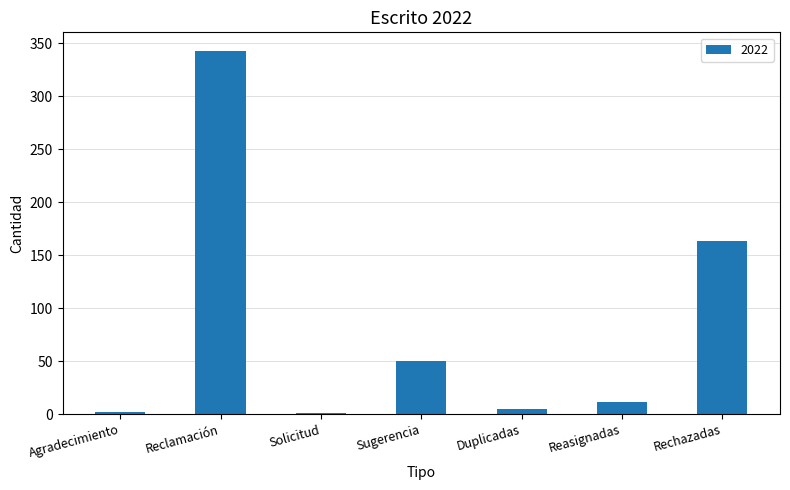

True or false: the data shows 68 at Sugerencia.

False